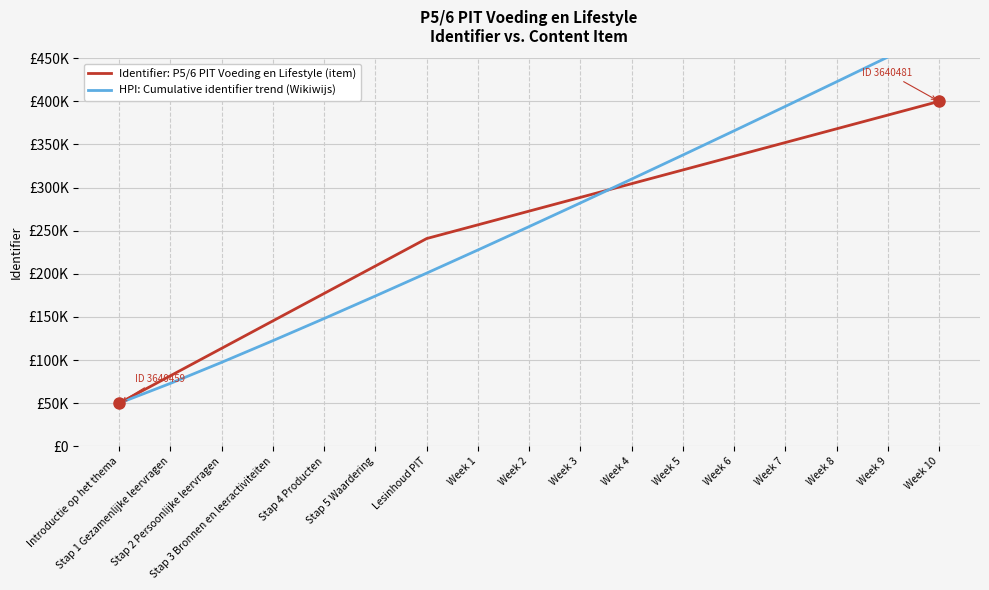

What is the total value across all series at Lesinhoud PIT?

441720.9